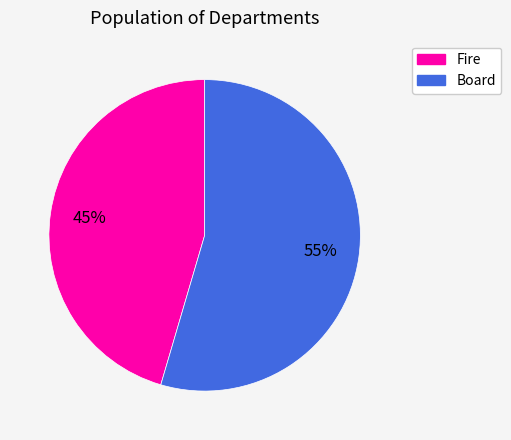

Is the sum of Board and Fire greater than half?

Yes